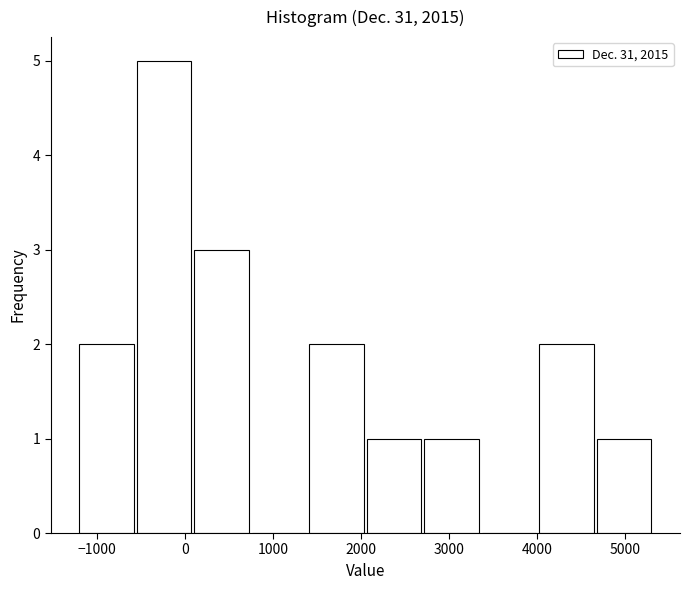

Reading left to right, list every bar in this chart as the range it spans on the x-axis followed by its height. Neither the bar edges nor the heights are printed on the chart, so give them approximately, as read against the axes.

-1200 to -500: 2
-500 to 100: 5
100 to 800: 3
800 to 1400: 0
1400 to 2100: 2
2100 to 2700: 1
2700 to 3400: 1
3400 to 4000: 0
4000 to 4700: 2
4700 to 5300: 1